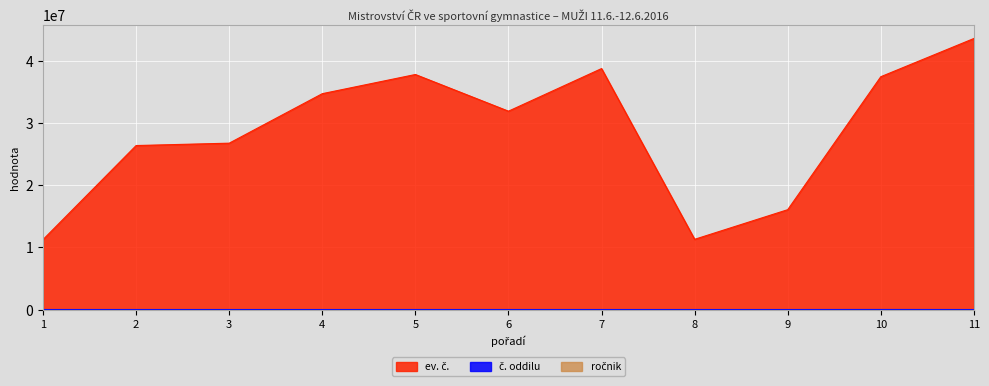

What are all the series names shown in the legend?

ev. č., č. oddilu, ročnik